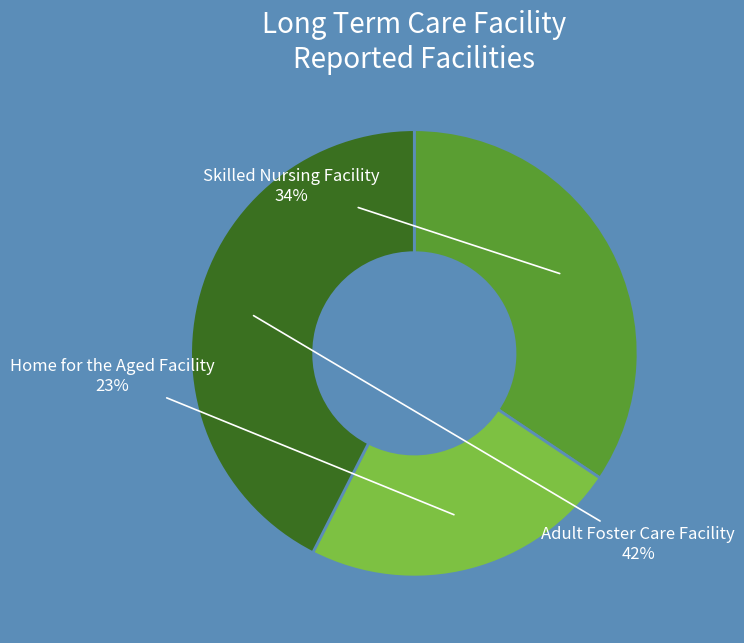

To the nearest percent, what is the difference between the largest and smallest slice percentages?

19%